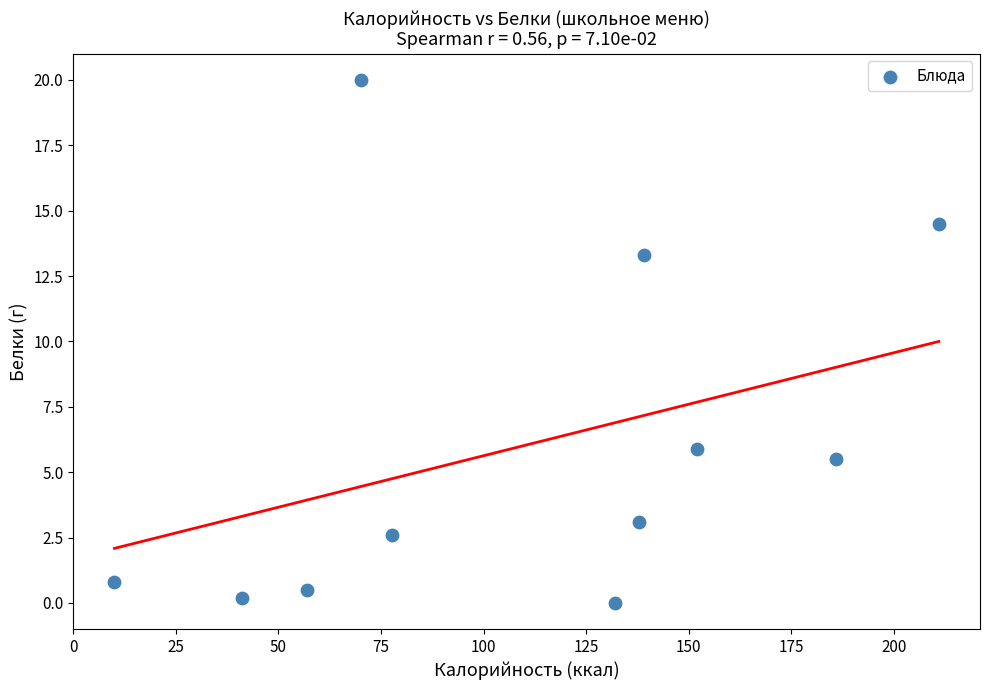

What Y value in the scatter plot is closest to 10?

13.3